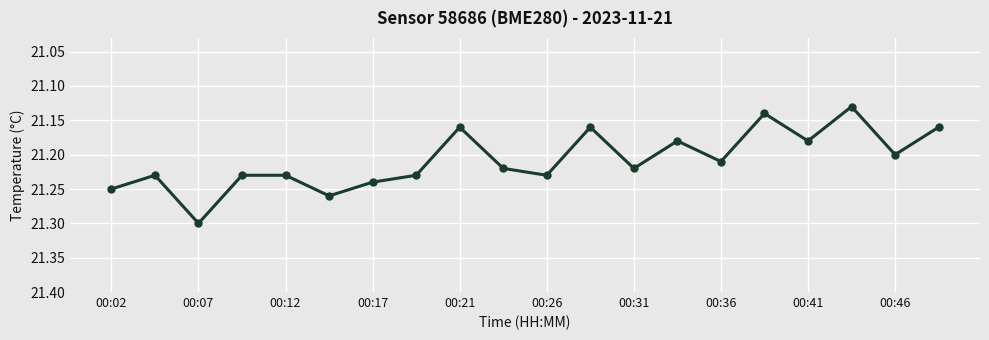

How many interior local peaks (higher than both neighbors) does the data have?

7